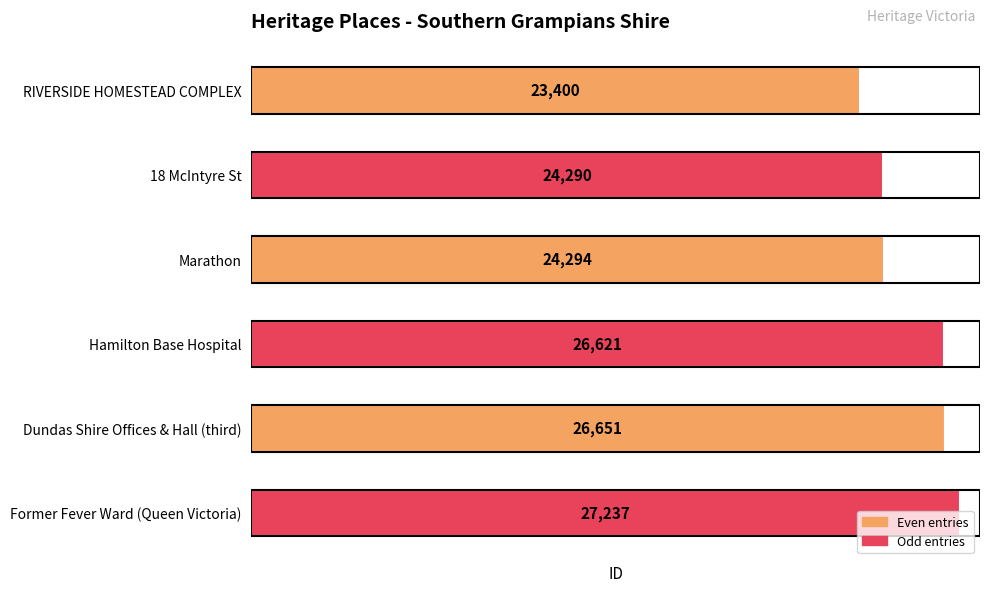

Where is the data nearest to the value 25318?

Marathon